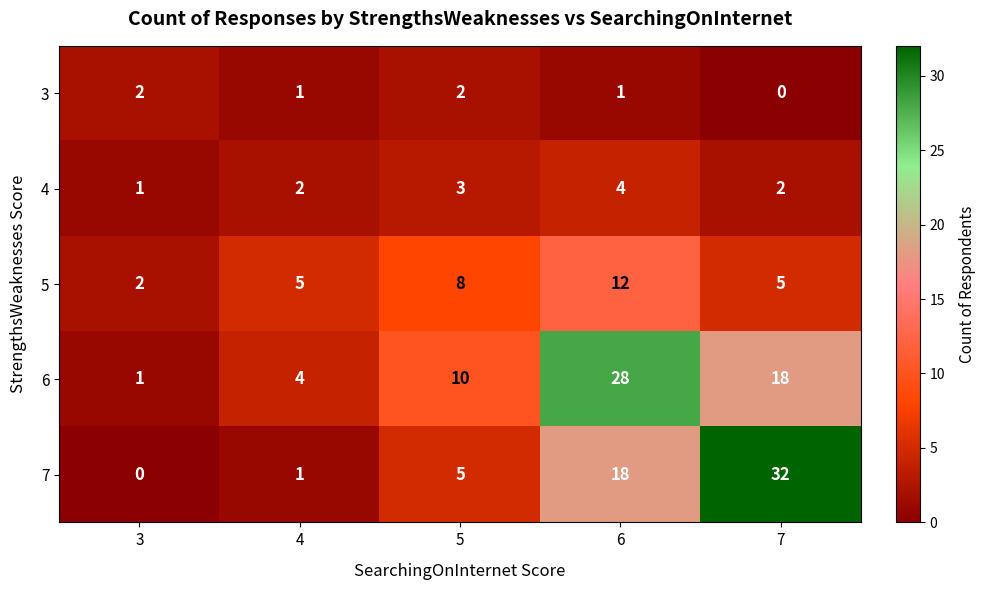

Which series has the widest spread of values?

7